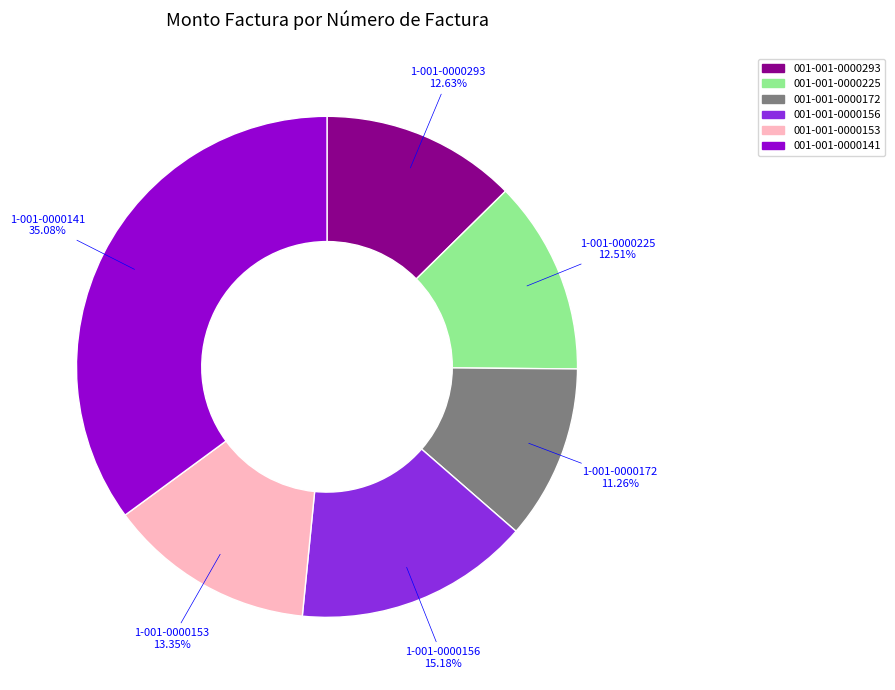

To the nearest percent, what portion does 001-001-0000156 represent?

15%